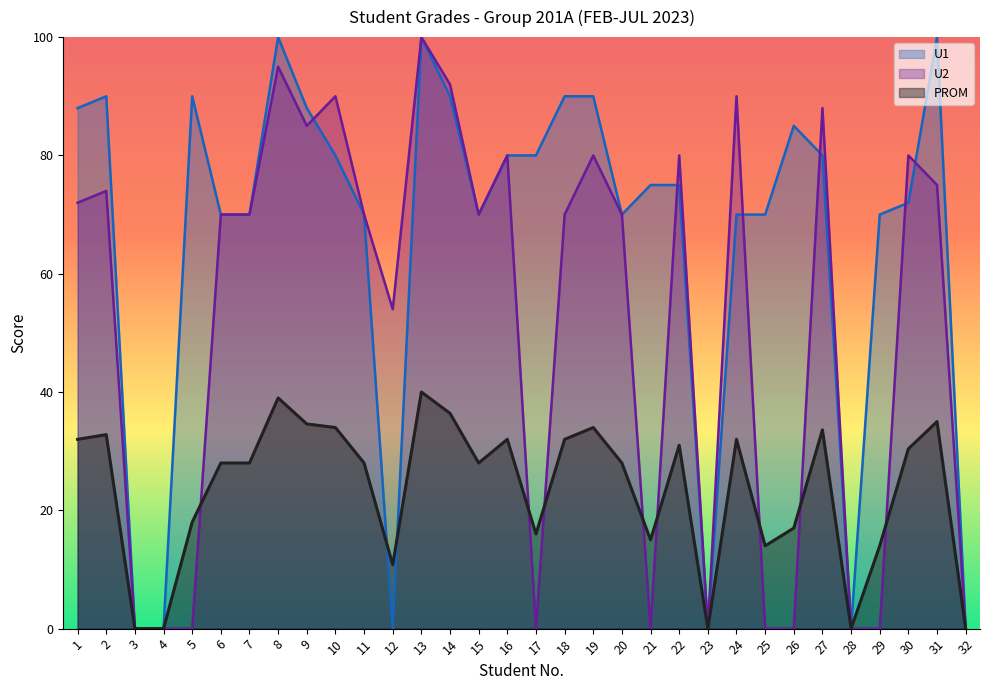

True or false: U2 has more than 0 interior local peaks.

True